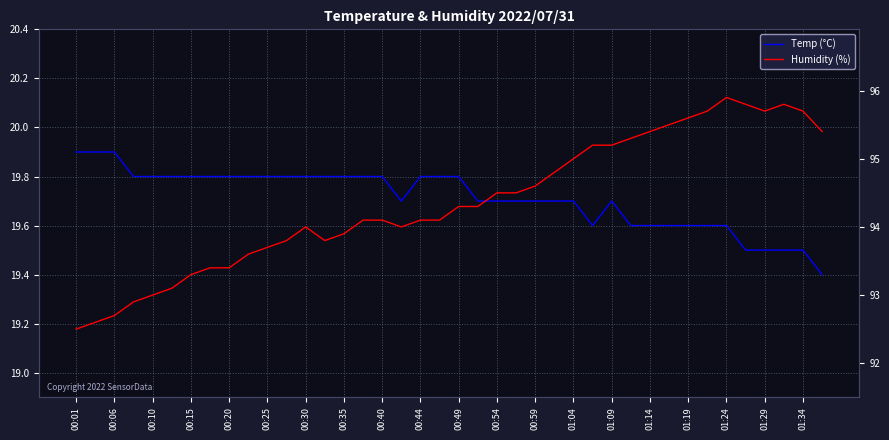

What is the greatest value displayed?

95.9